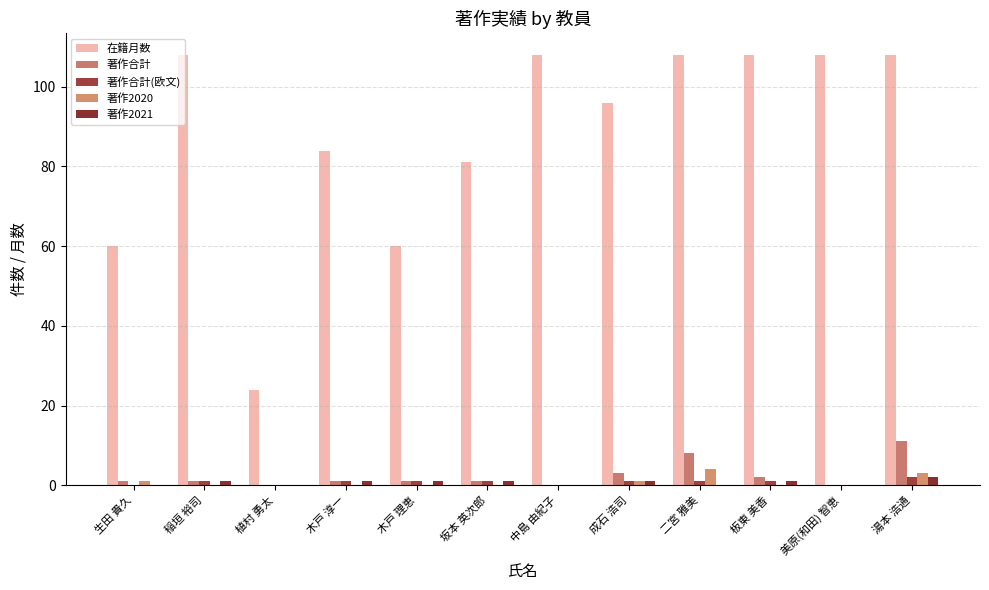

What is the highest value of the 著作合計(欧文) series?

2